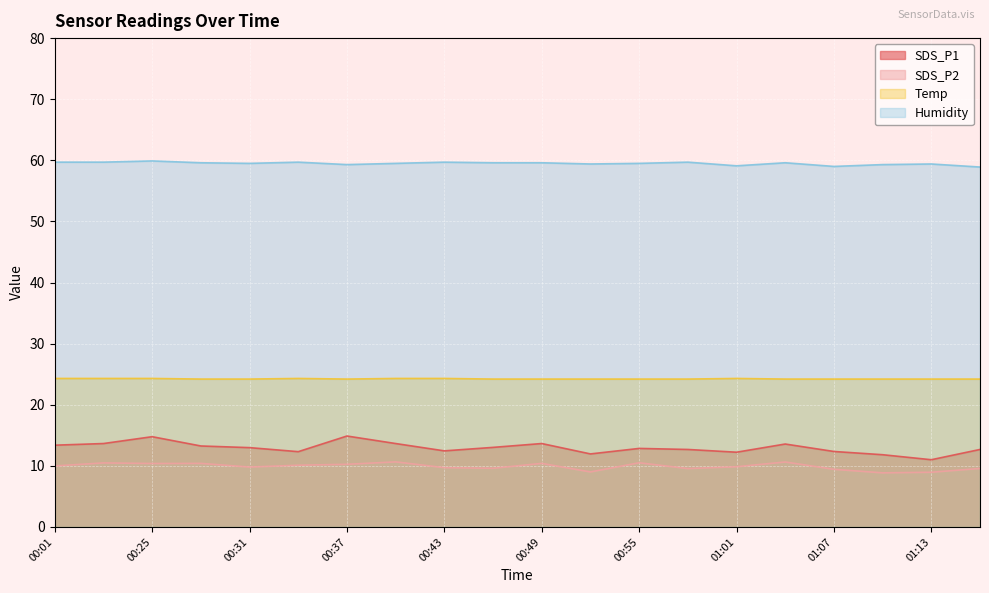

Is the value of SDS_P2 at 00:46 greater than the value of Temp at 00:34?

No